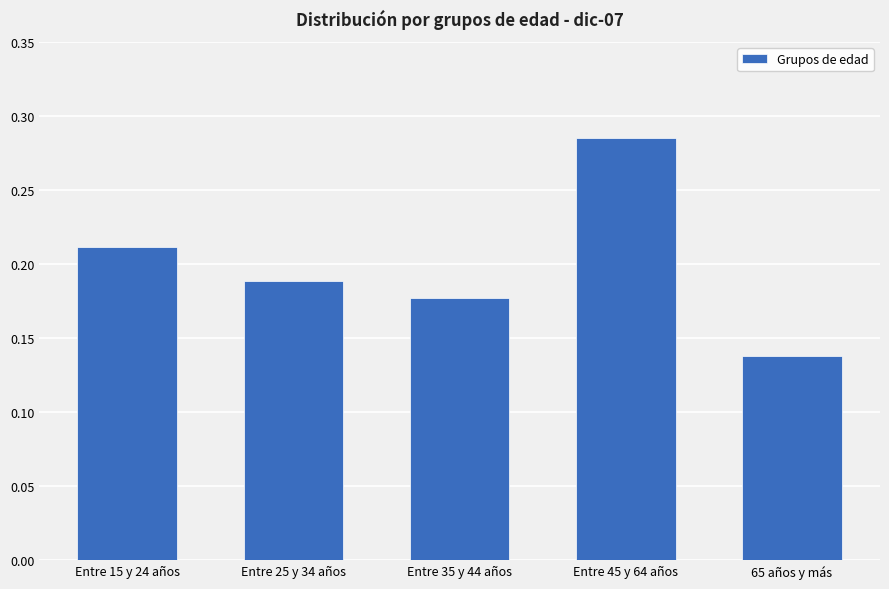

How many values are between 0 and 1?

5